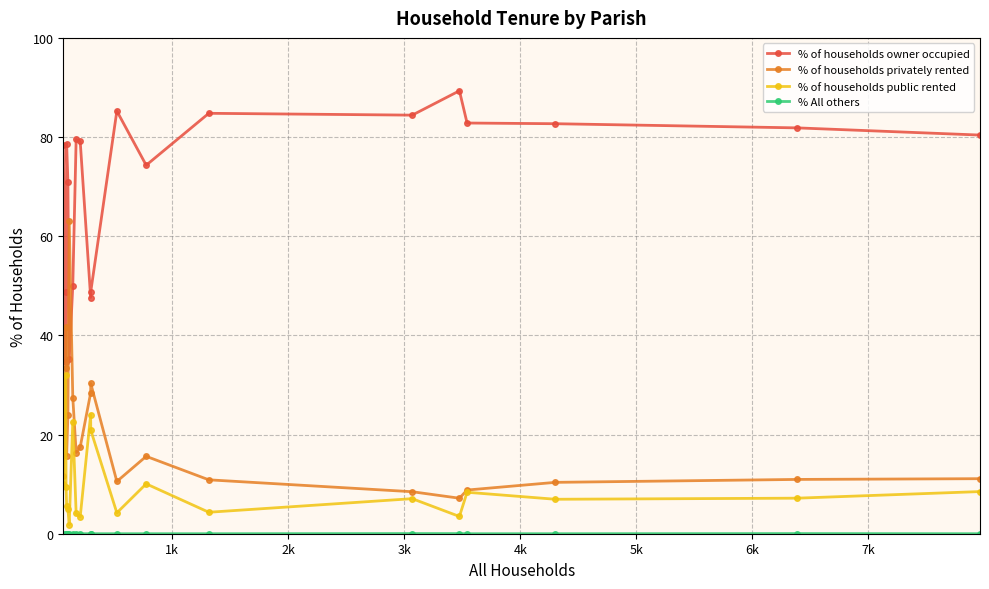

After their last crossing, which series has the higher values: % of households owner occupied or % of households privately rented?

% of households owner occupied